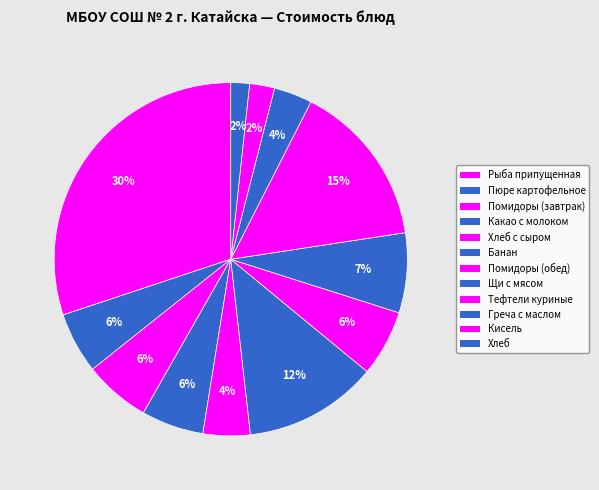

The Банан slice represents 12% of the pie. True or false?

True